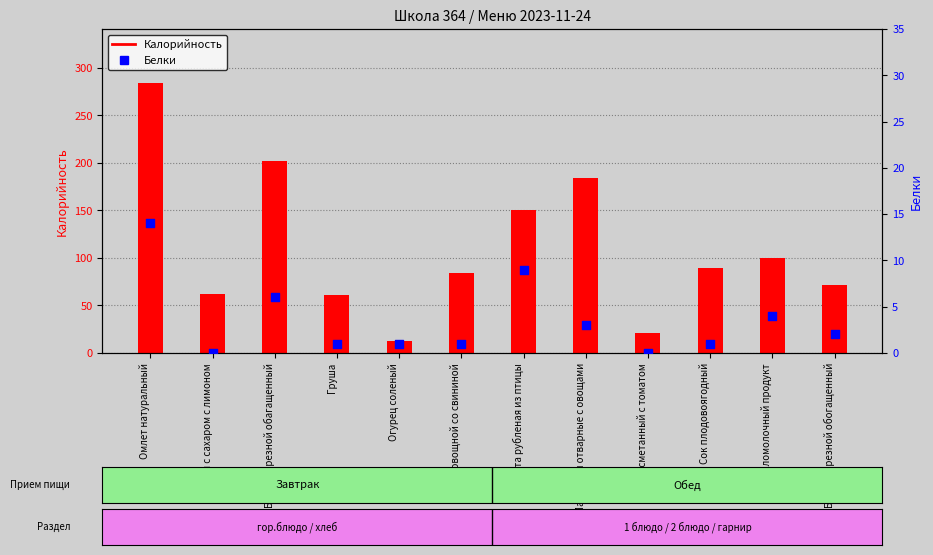

Which series reaches the minimum Y coordinate?

Белки